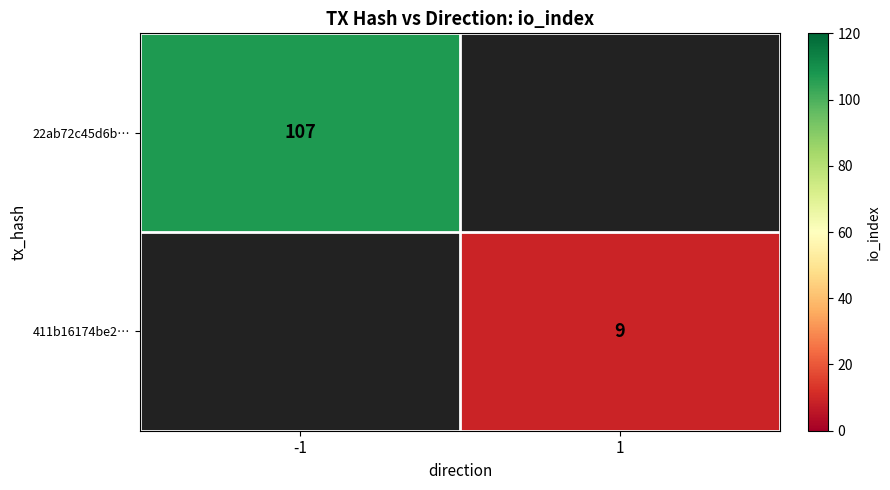

The value of 22ab72c45d6b… at -1 is 107. True or false?

True